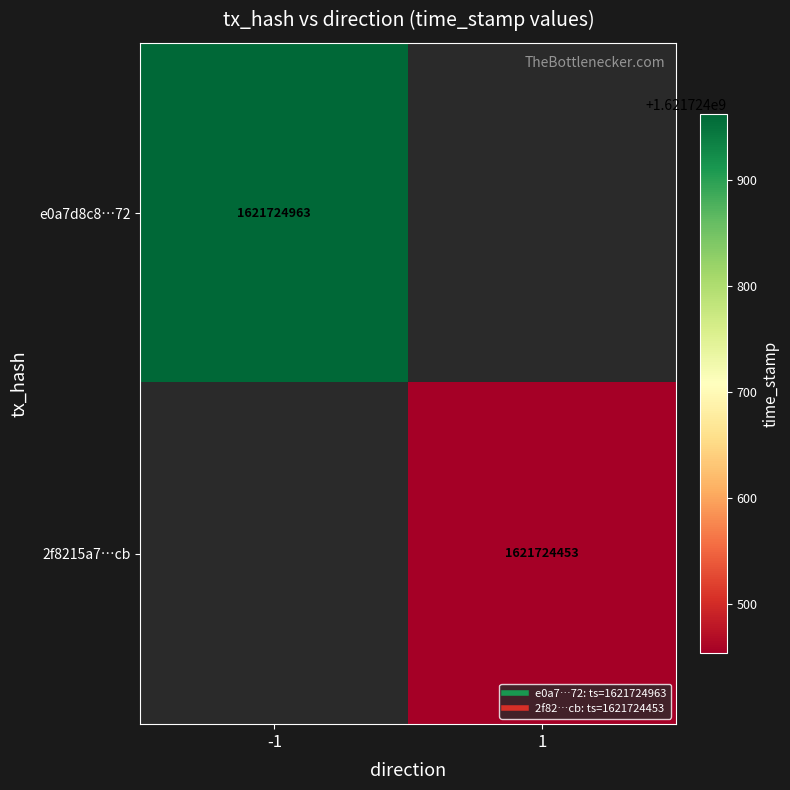

Reading left to right, list all the values displayed in this chart.

e0a7d8c8fa3c76d489e13eaa8d3f87122204672: -1	1621724963
2f8215a7addc006cc582262daea29fee5180dcb: 1	1621724453